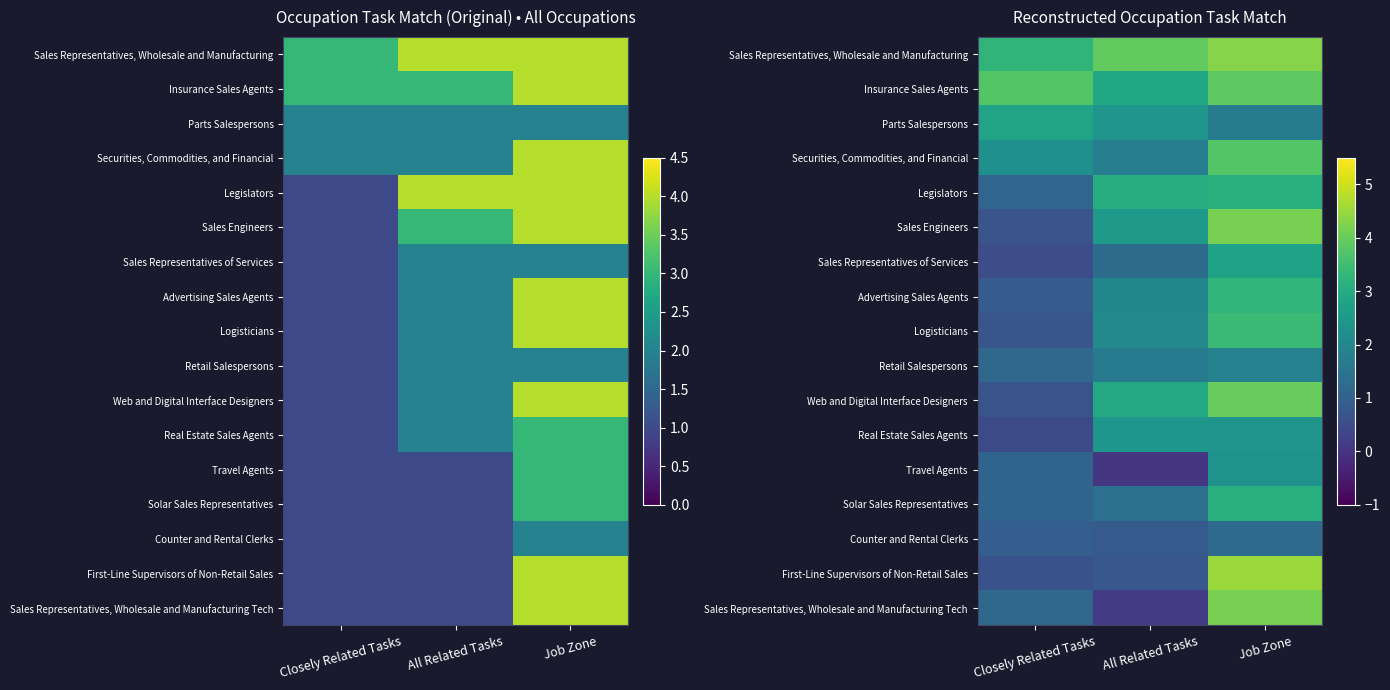

The Retail Salespersons series shows 0.4 at Closely Related Tasks. True or false?

False